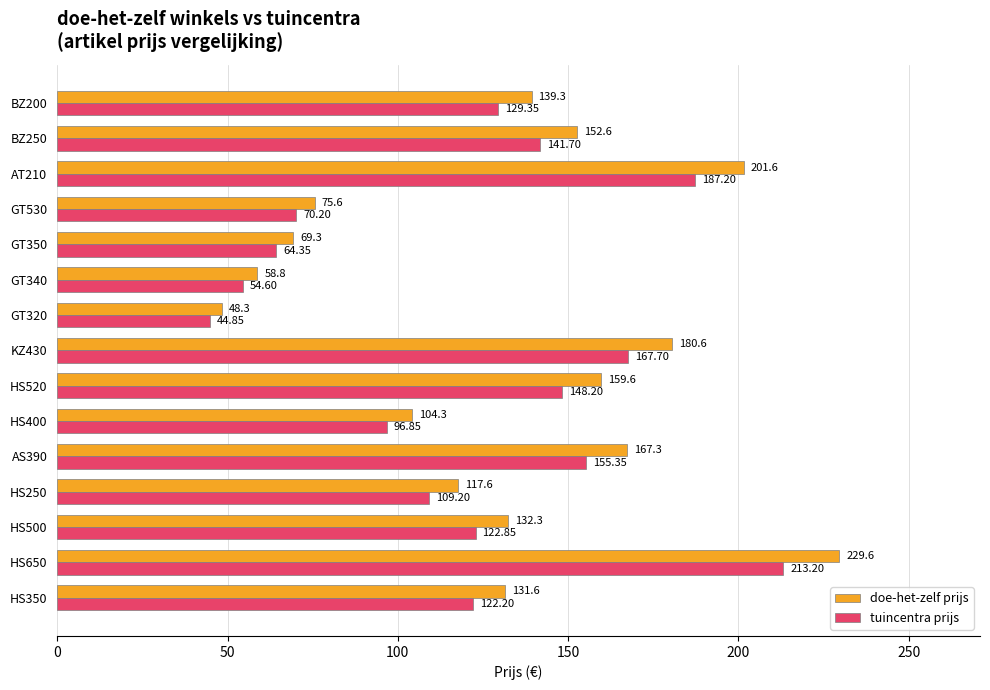

How many categories are shown in the chart?

15